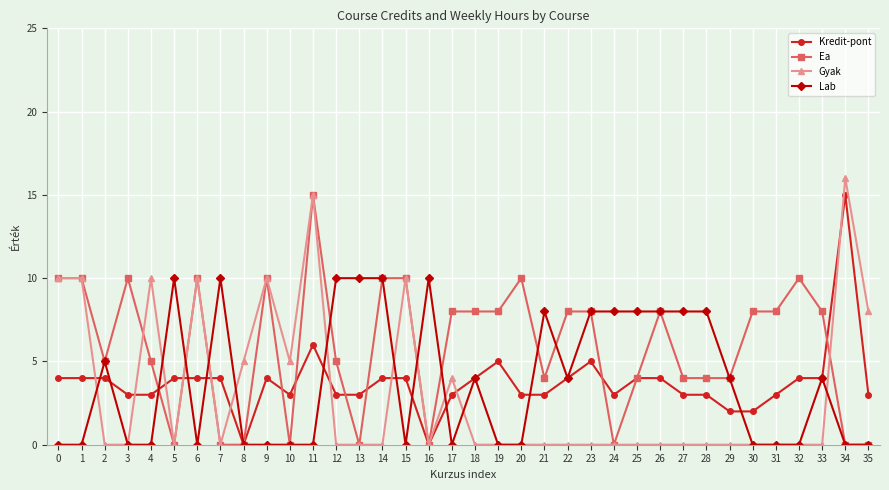

Which series changed the most between 8 and 18?

Ea